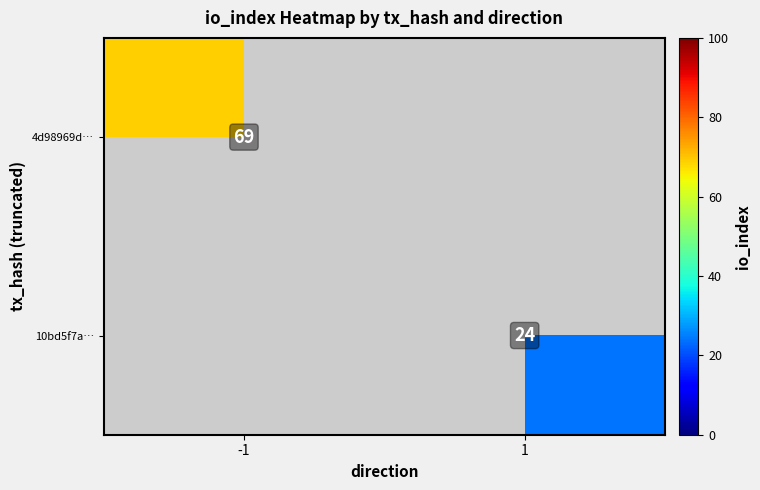

What is the maximum value shown in the chart?

69.0